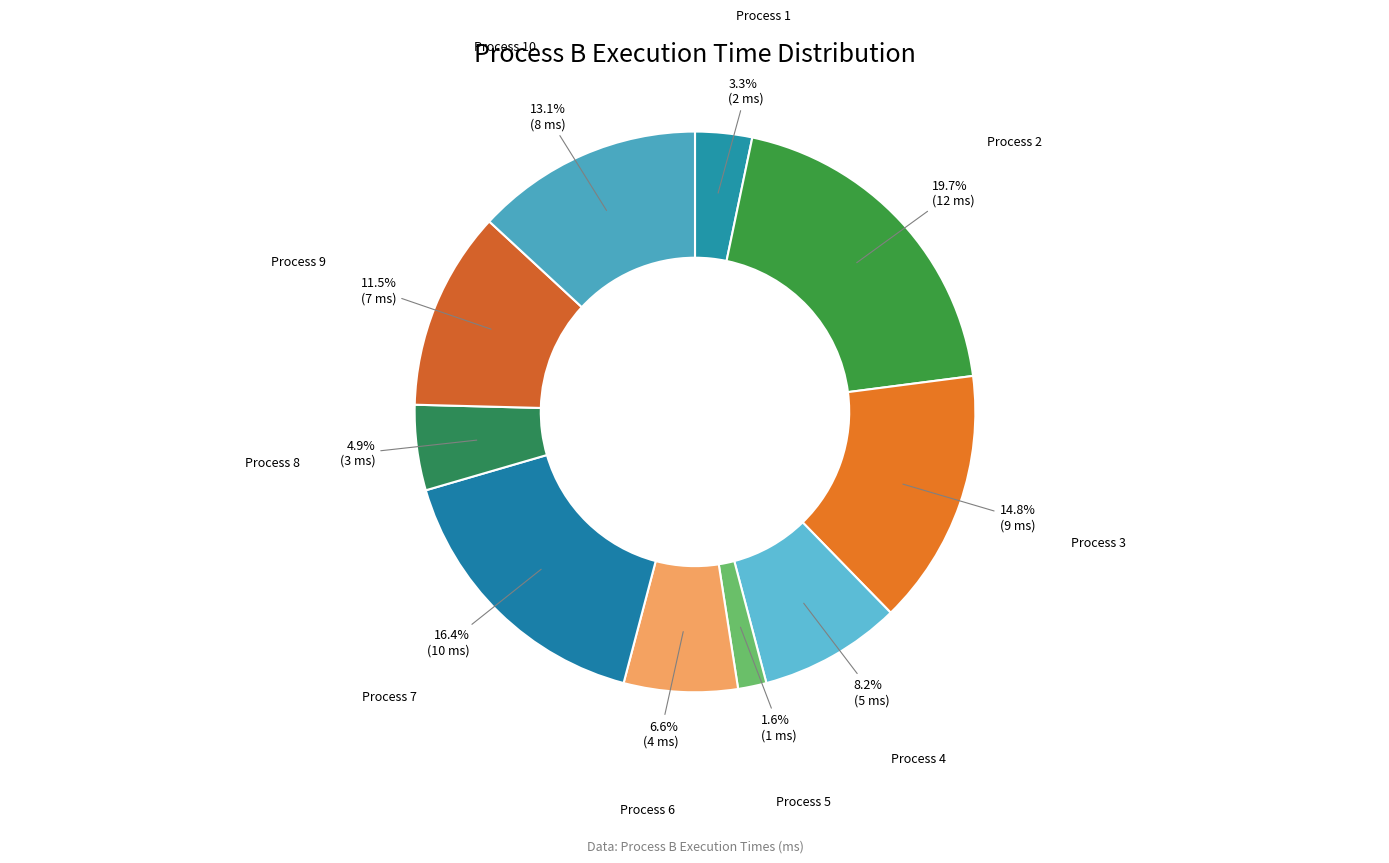

Count the number of slices in the pie.

10